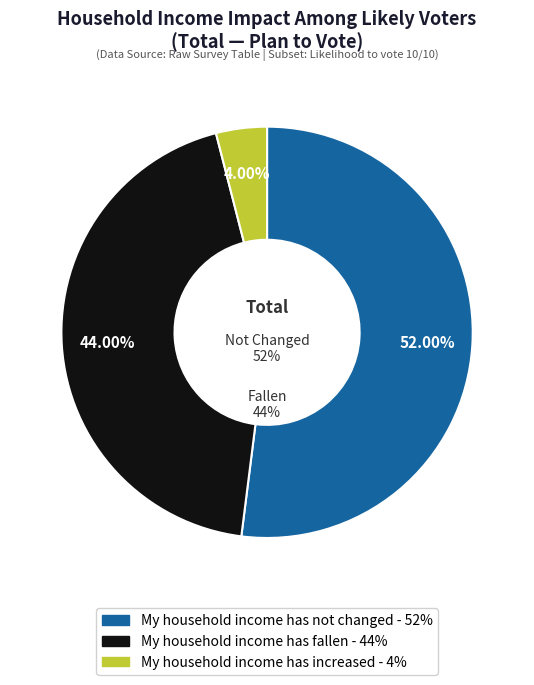

The My household income has increased slice represents 1% of the pie. True or false?

False